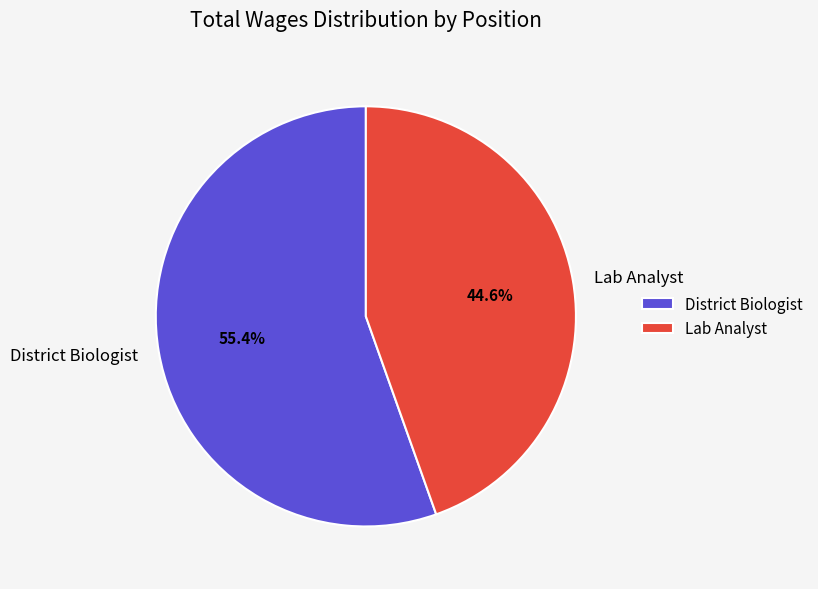

Which category accounts for the majority?

District Biologist